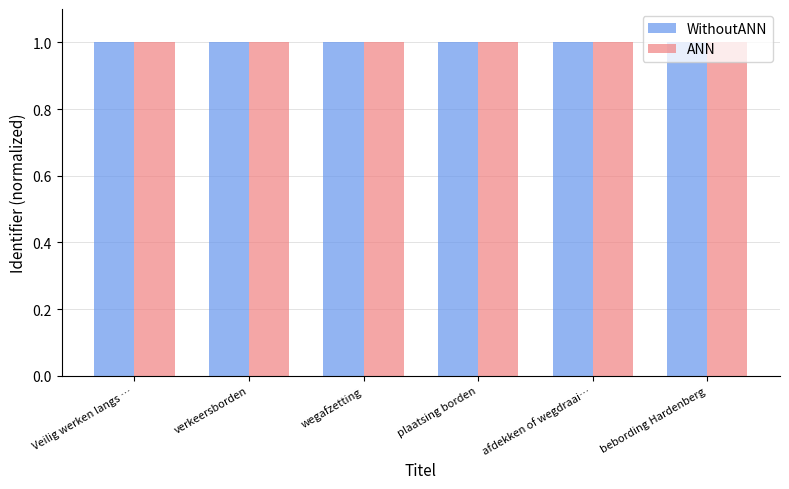

At how many categories does at least one series exceed 0?

6